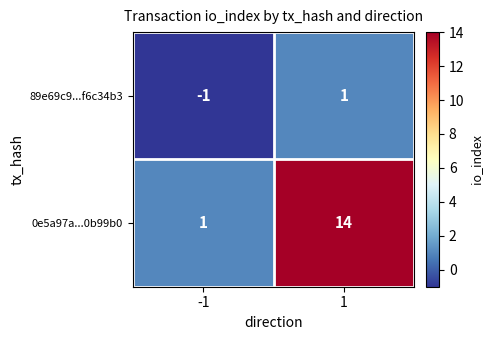

Which series changed the most between -1 and 1?

0e5a97a...0b99b0